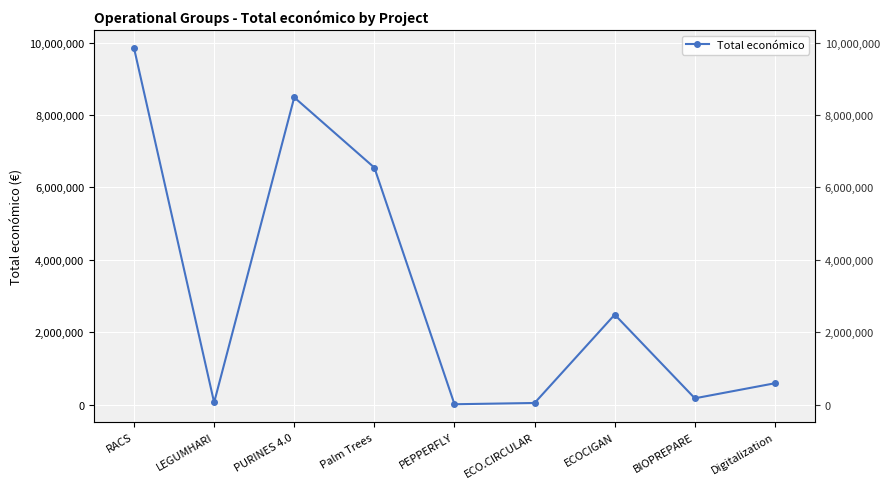

Rank the categories by value from highest to lowest.

RACS, PURINES 4.0, Palm Trees, ECOCIGAN, Digitalization, BIOPREPARE, LEGUMHARI, ECO.CIRCULAR, PEPPERFLY